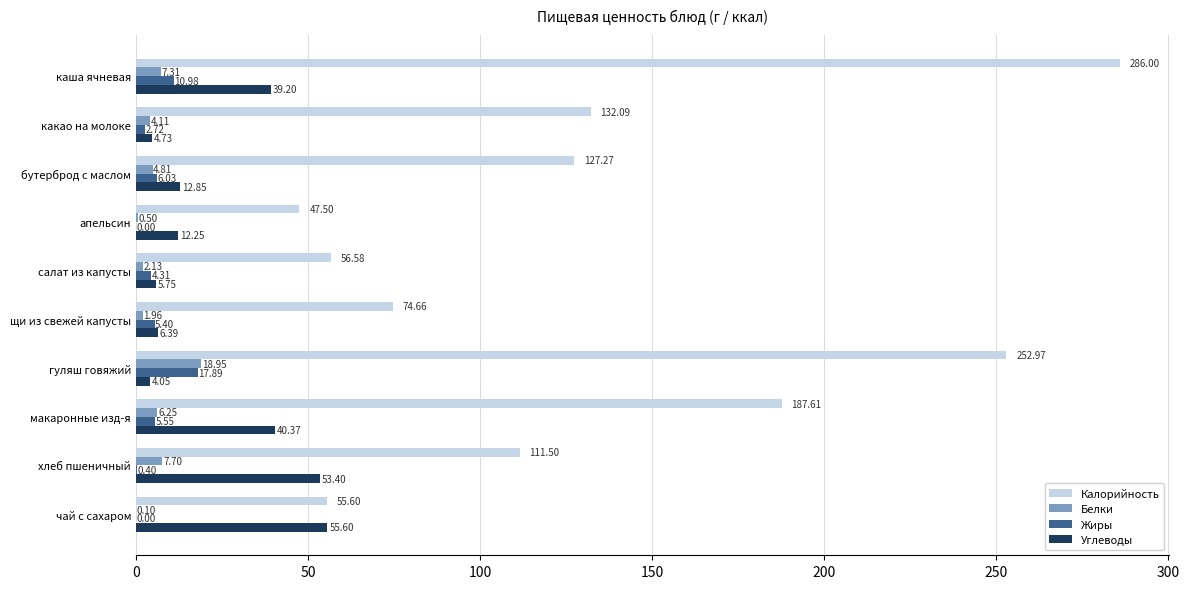

At which category is the sum across all series the highest?

каша ячневая